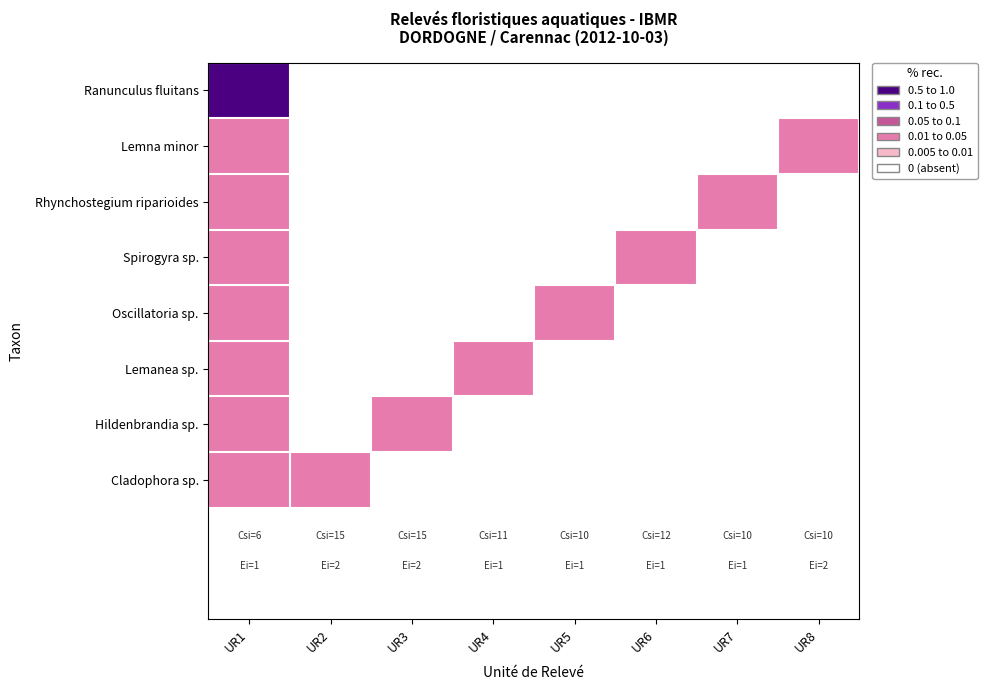

At how many categories does at least one series exceed 0?

8